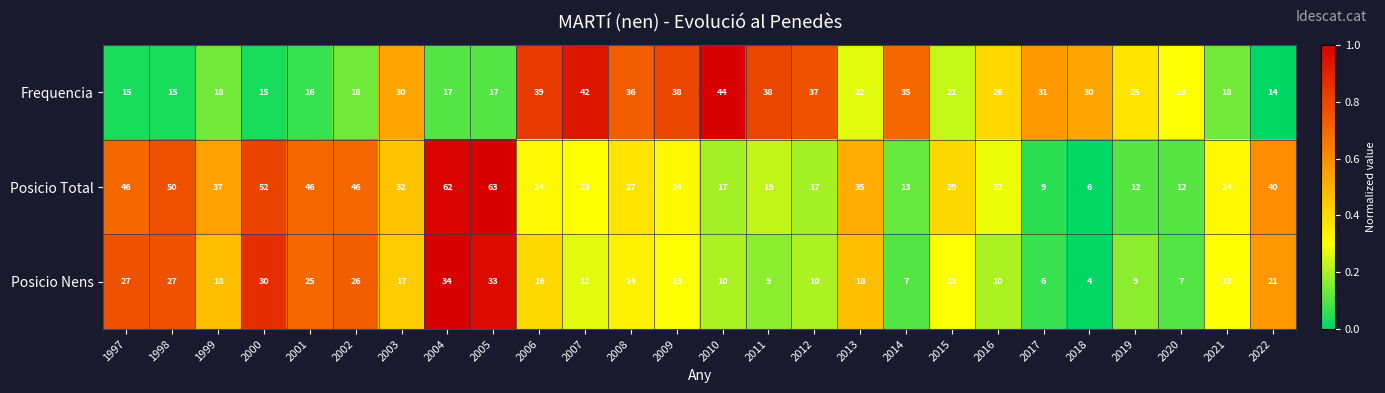

What is the difference between the maximum and second lowest values in the Posicio Total series?

54